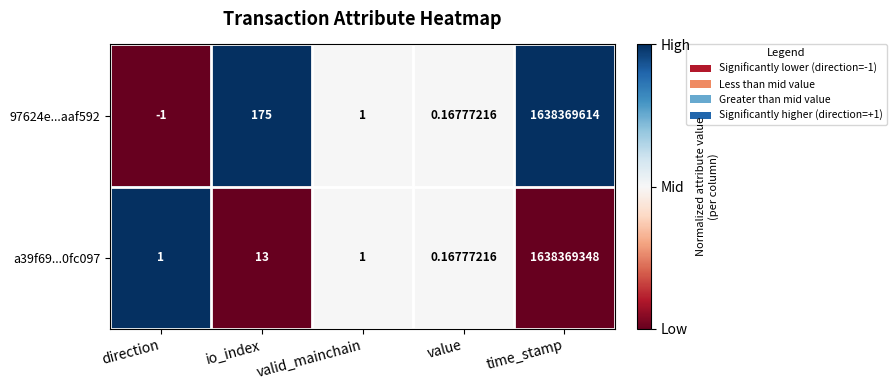

Count the number of data series in this chart.

2